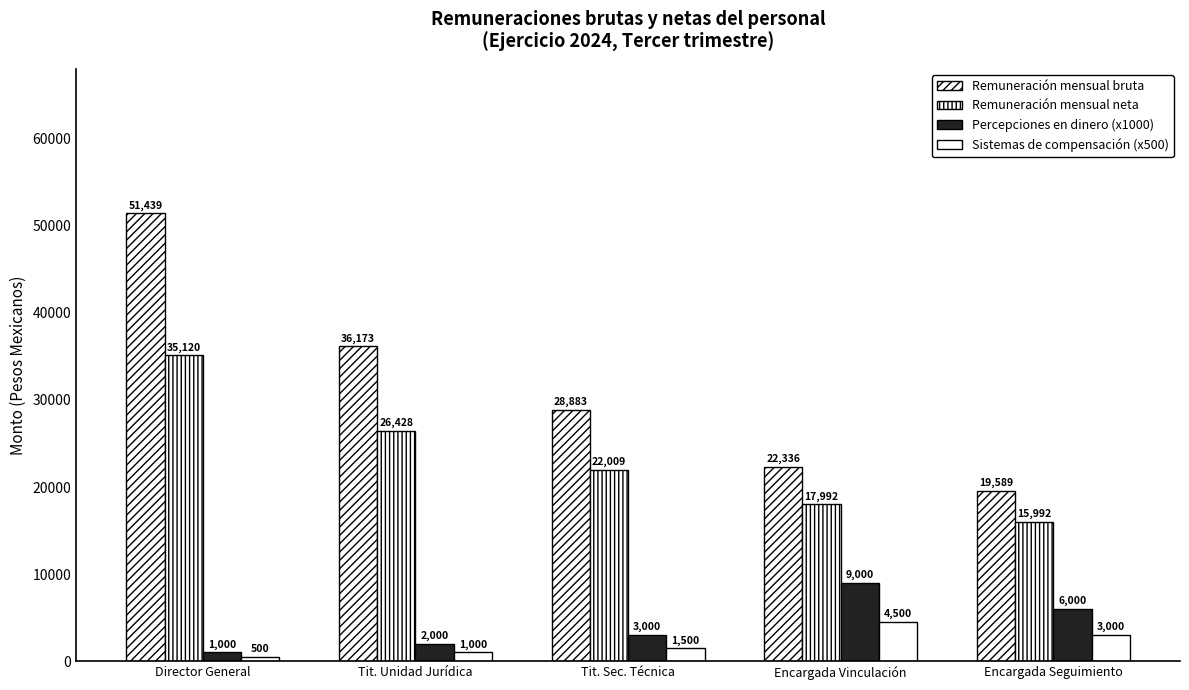

How many bars are there in each group?

4